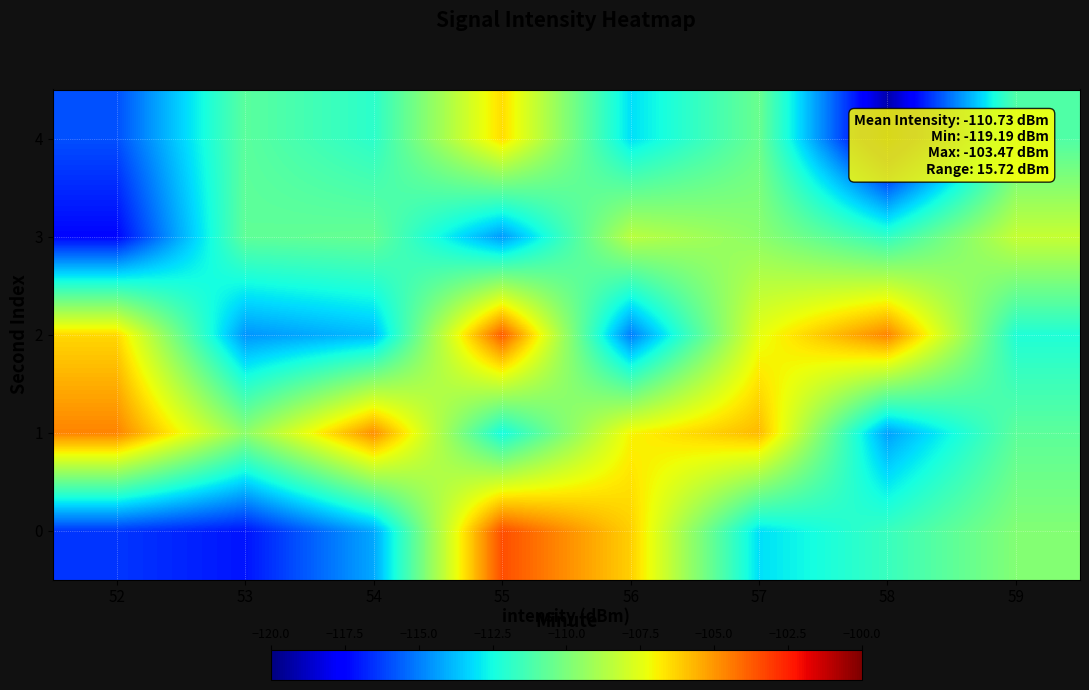

At which category does the chart reach its peak across all series?

55